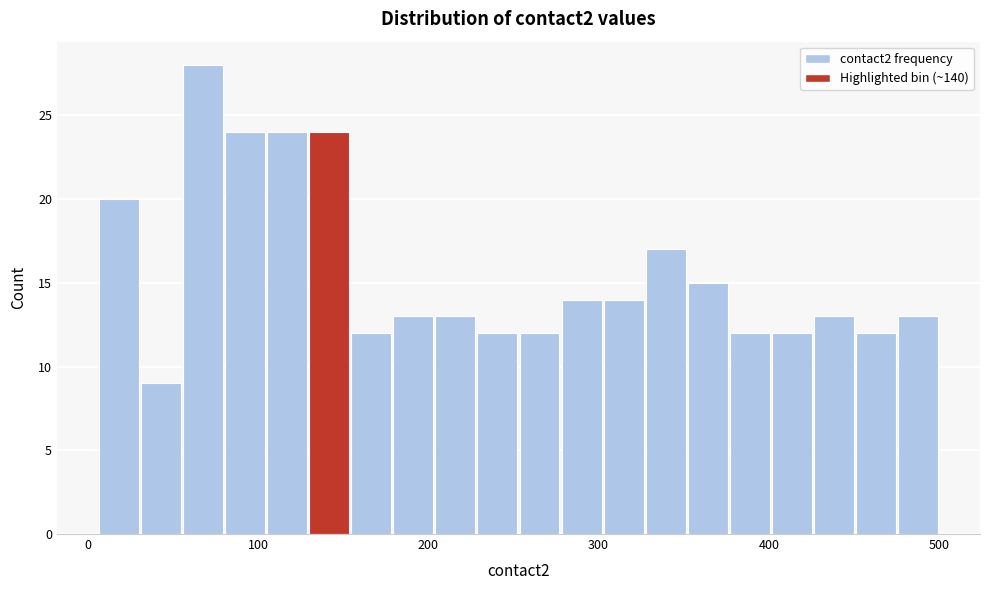

Read against the x-axis, roughly where is the centre of the tallest bar?

70